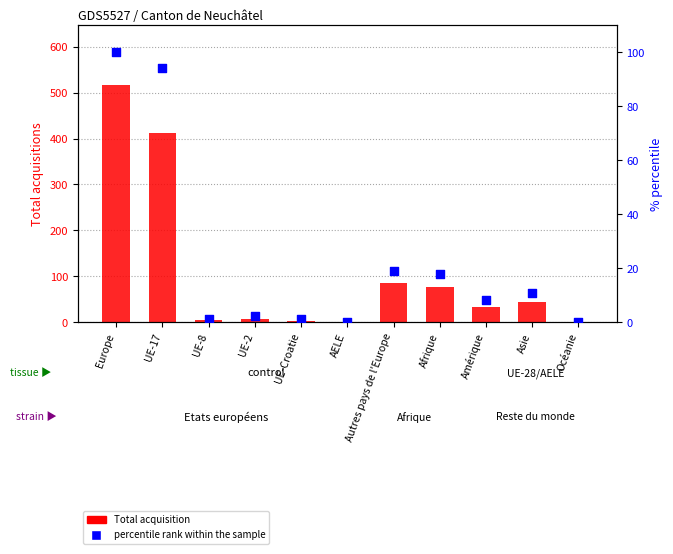

At how many categories does at least one series exceed 427?

1